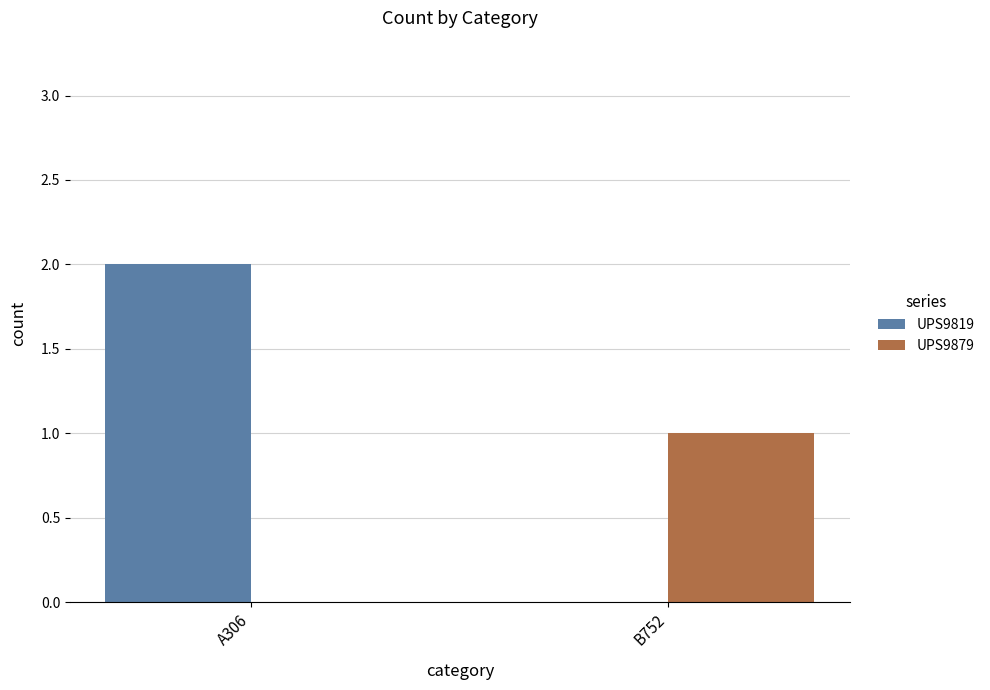

The UPS9819 series shows 2 at A306. True or false?

True